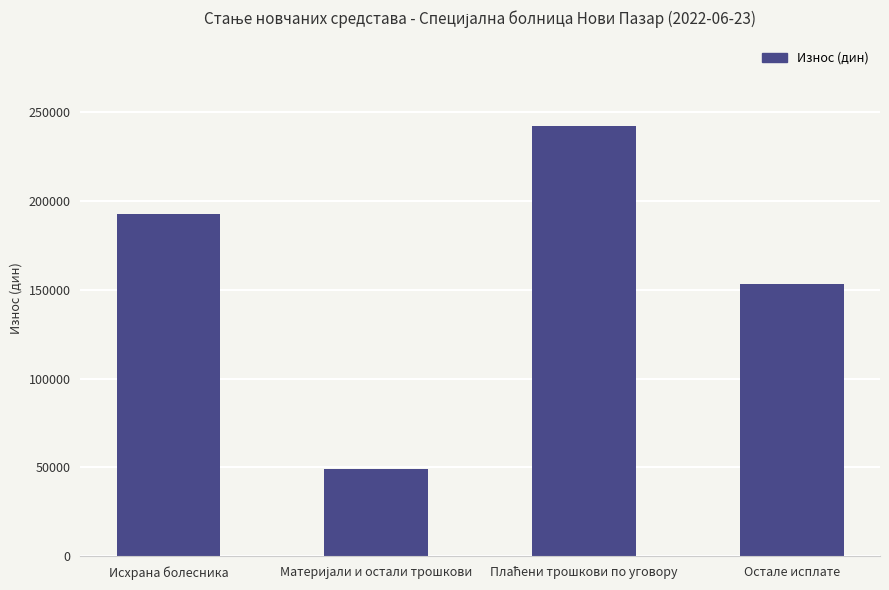

What is the label of the 4th bar from the left?

Остале исплате